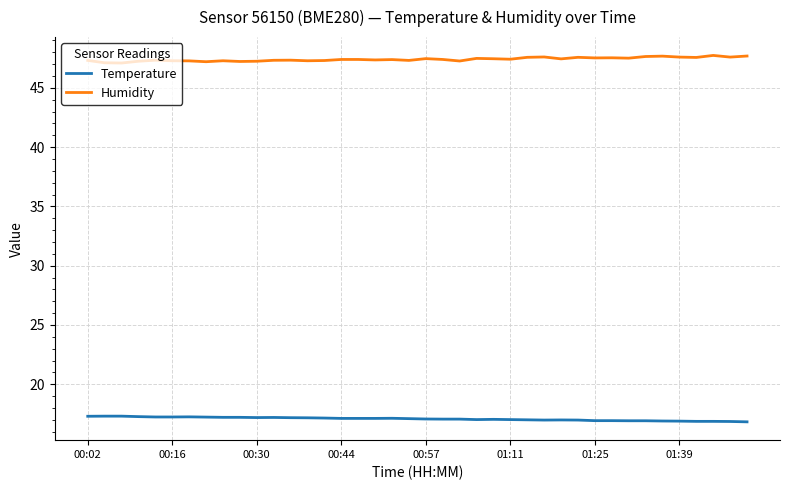

How many categories are shown in the chart?

40